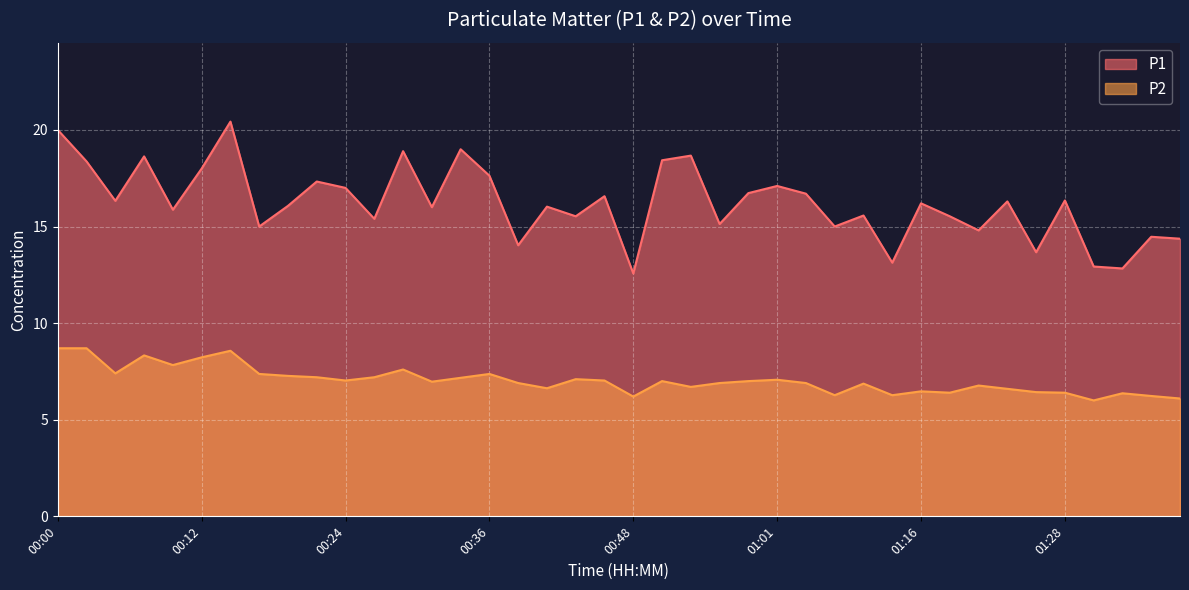

Reading right to left, extract all data points from this chart.

P1: 01:38=14.4	01:36=14.5	01:33=12.8	01:31=12.9	01:28=16.4	01:26=13.7	01:23=16.3	01:21=14.8	01:18=15.5	01:16=16.2	01:13=13.1	01:11=15.6	01:06=15.0	01:03=16.7	01:01=17.1	00:58=16.7	00:56=15.1	00:53=18.7	00:51=18.4	00:48=12.6	00:46=16.6	00:44=15.5	00:41=16.0	00:39=14.0	00:36=17.6	00:34=19.0	00:31=16.0	00:29=18.9	00:27=15.4	00:24=17.0	00:22=17.3	00:19=16.1	00:17=15.0	00:14=20.4	00:12=18.0	00:10=15.9	00:07=18.6	00:05=16.3	00:02=18.4	00:00=20.0
P2: 01:38=6.1	01:36=6.2	01:33=6.4	01:31=6.0	01:28=6.4	01:26=6.4	01:23=6.6	01:21=6.8	01:18=6.4	01:16=6.5	01:13=6.3	01:11=6.9	01:06=6.3	01:03=6.9	01:01=7.1	00:58=7.0	00:56=6.9	00:53=6.7	00:51=7.0	00:48=6.2	00:46=7.0	00:44=7.1	00:41=6.6	00:39=6.9	00:36=7.4	00:34=7.2	00:31=7.0	00:29=7.6	00:27=7.2	00:24=7.0	00:22=7.2	00:19=7.3	00:17=7.4	00:14=8.6	00:12=8.2	00:10=7.8	00:07=8.3	00:05=7.4	00:02=8.7	00:00=8.7